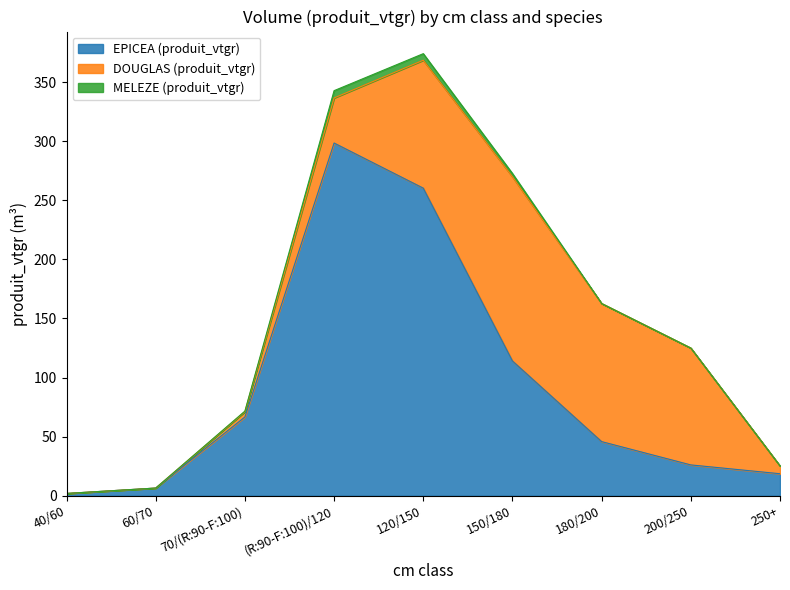

What is the label of the 8th point from the left?

200/250